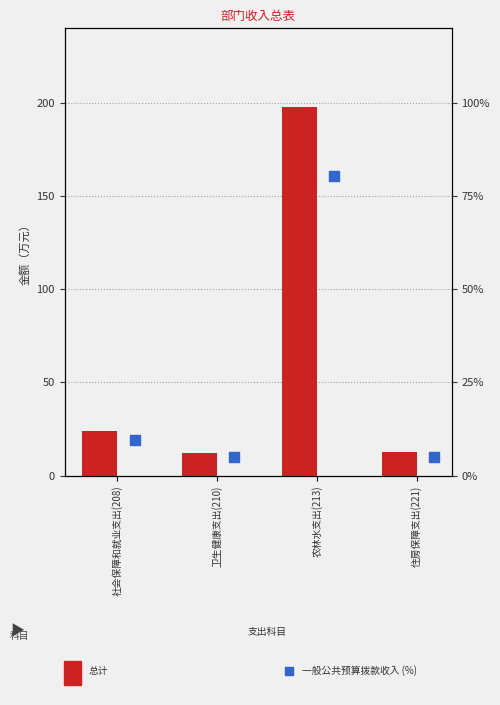

At how many categories does at least one series exceed 119?

1